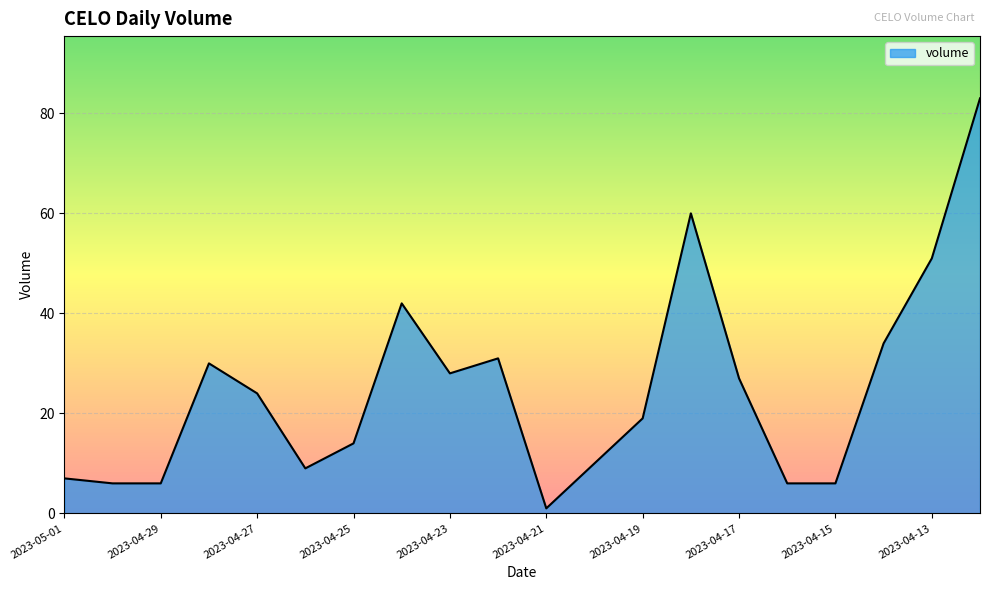

What is the maximum value shown in the chart?

83